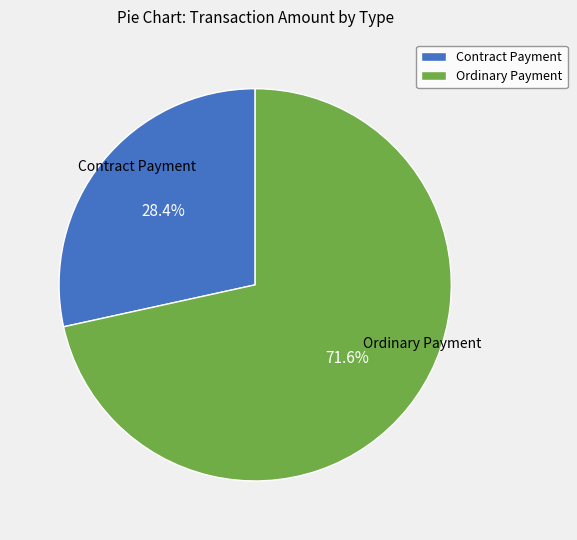

What is the majority slice?

Ordinary Payment